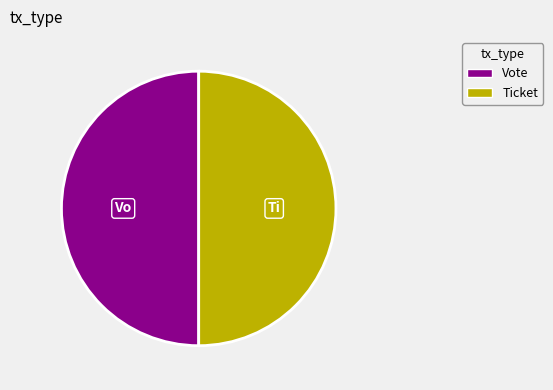

True or false: Ticket accounts for 50% of the total.

True